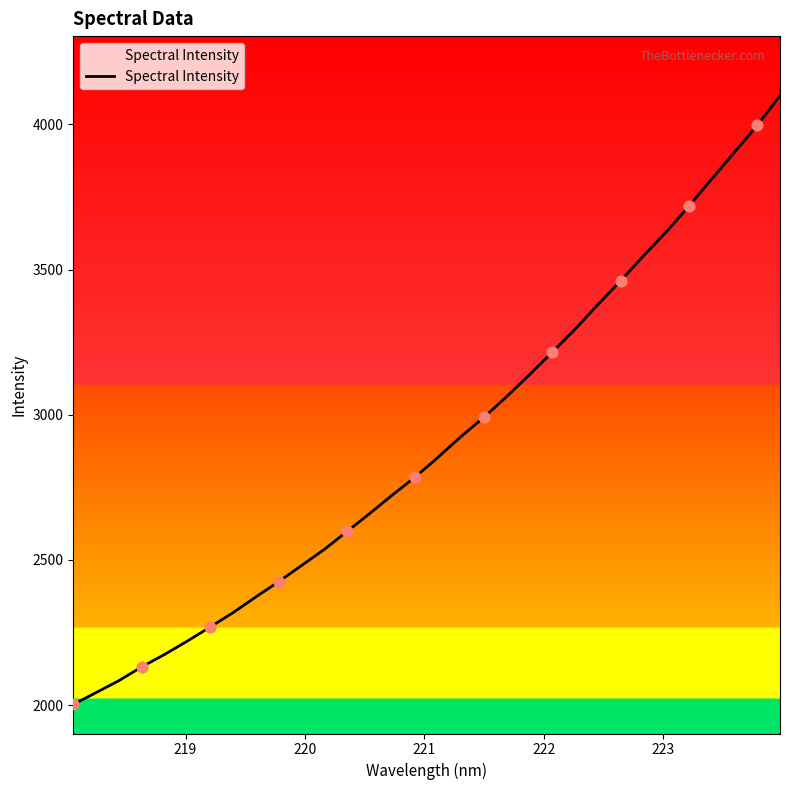

What is the difference between the maximum and minimum values?

2096.8